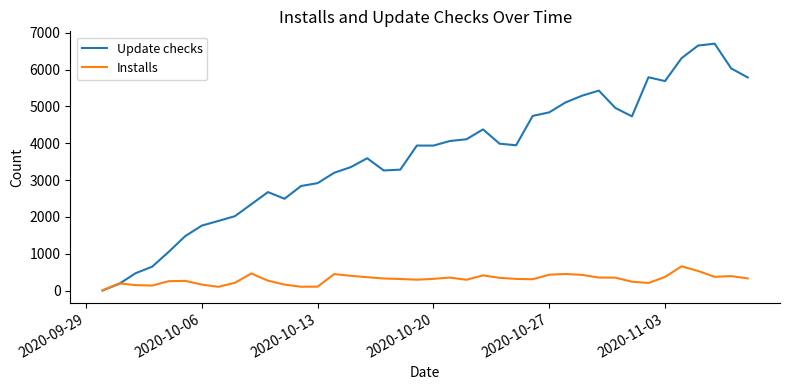

List the series in order of their peak value, highest first.

Update checks, Installs